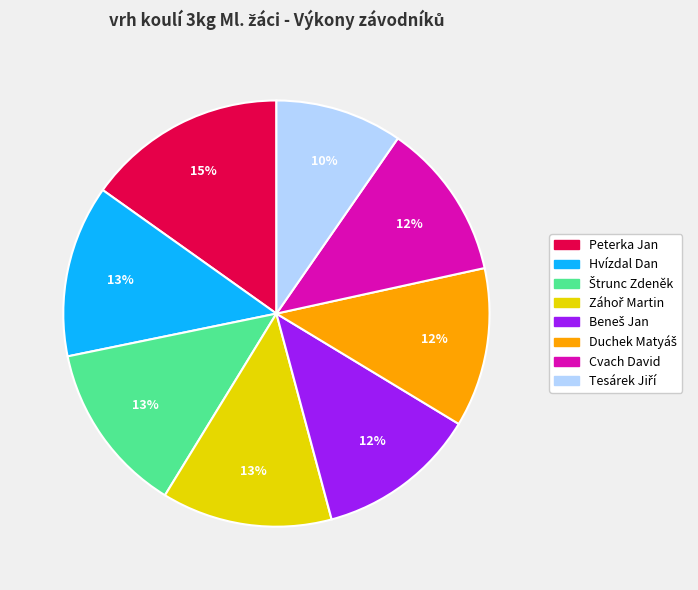

To the nearest percent, what is the combined percentage of Cvach David and Peterka Jan?

27%